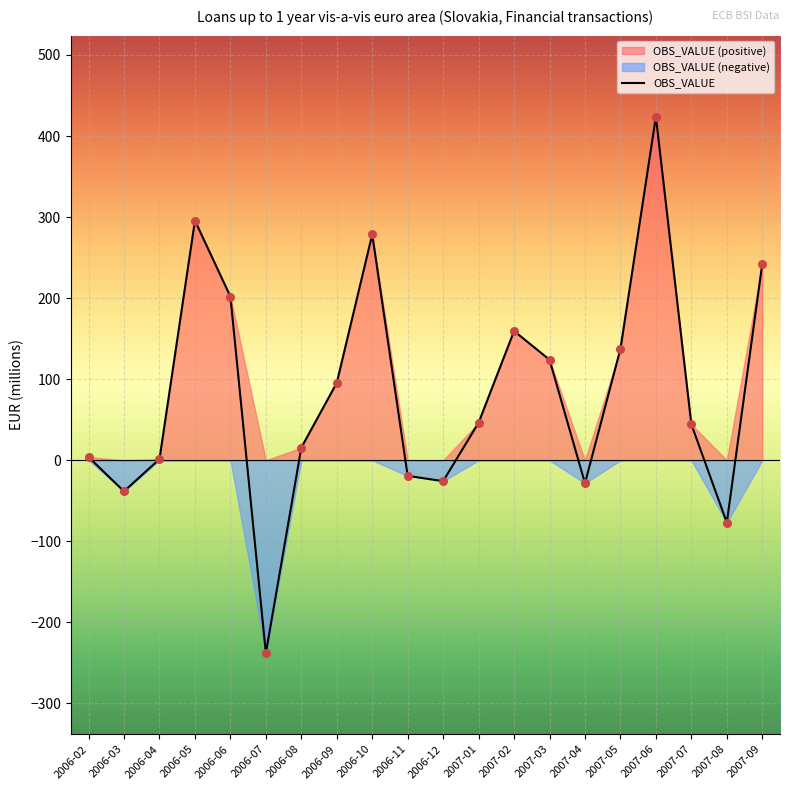

Between 2006-09 and 2007-07, which is larger?

2006-09